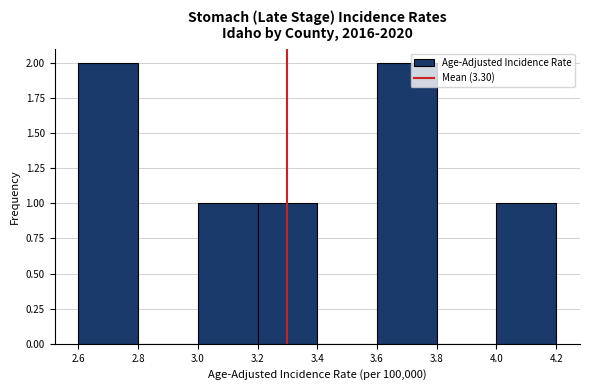

Reading left to right, list every bar in this chart as the range it spans on the x-axis followed by its height. The values are not printed on the chart, so give them approximately, as read against the axis.

2.6 to 2.8: 2
2.8 to 3.0: 0
3.0 to 3.2: 1
3.2 to 3.4: 1
3.4 to 3.6: 0
3.6 to 3.8: 2
3.8 to 4.0: 0
4.0 to 4.2: 1